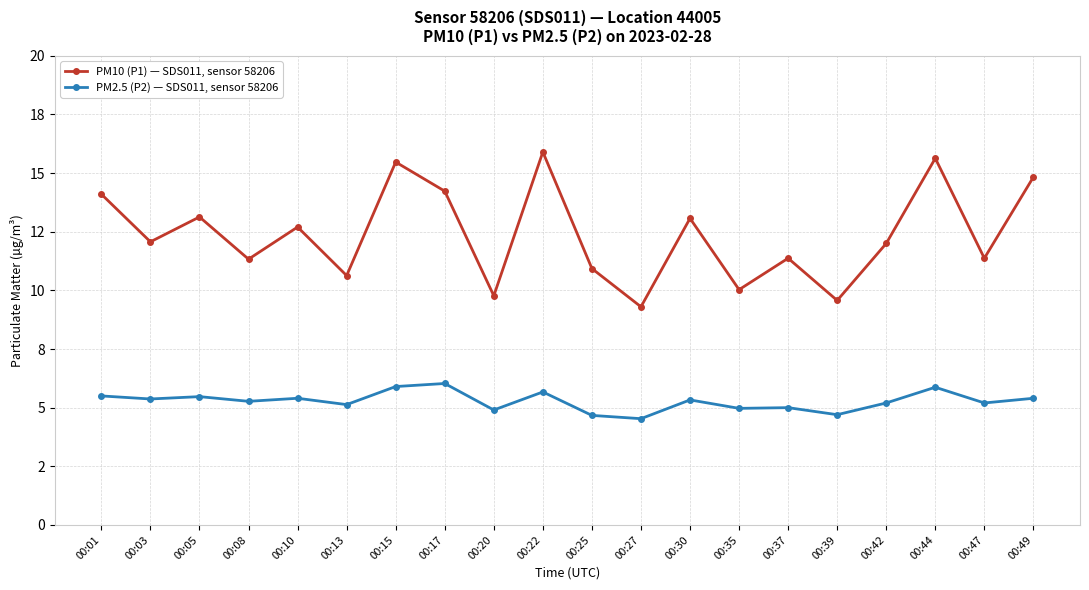

Is it true that PM2.5 (P2) — SDS011, sensor 58206 equals 2.0 at 00:22?

False